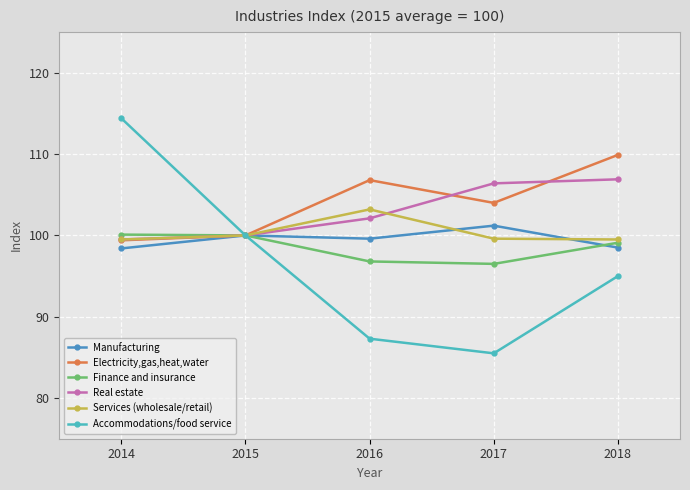

What is the value of the Real estate point at the 2nd from the left?

100.0